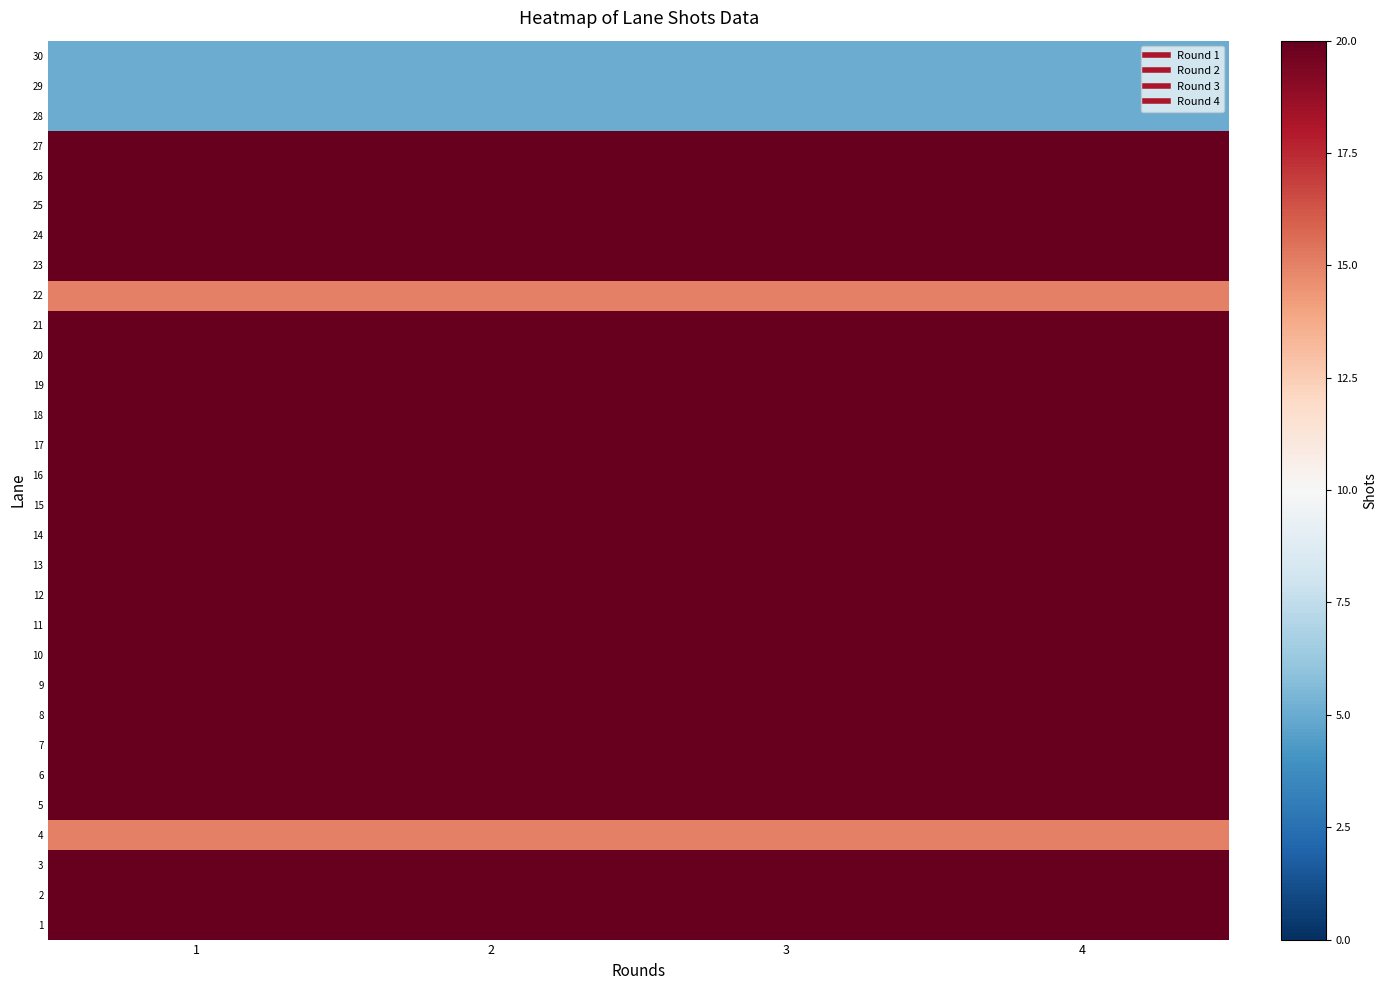

Between 2 and 1, which is larger?

2